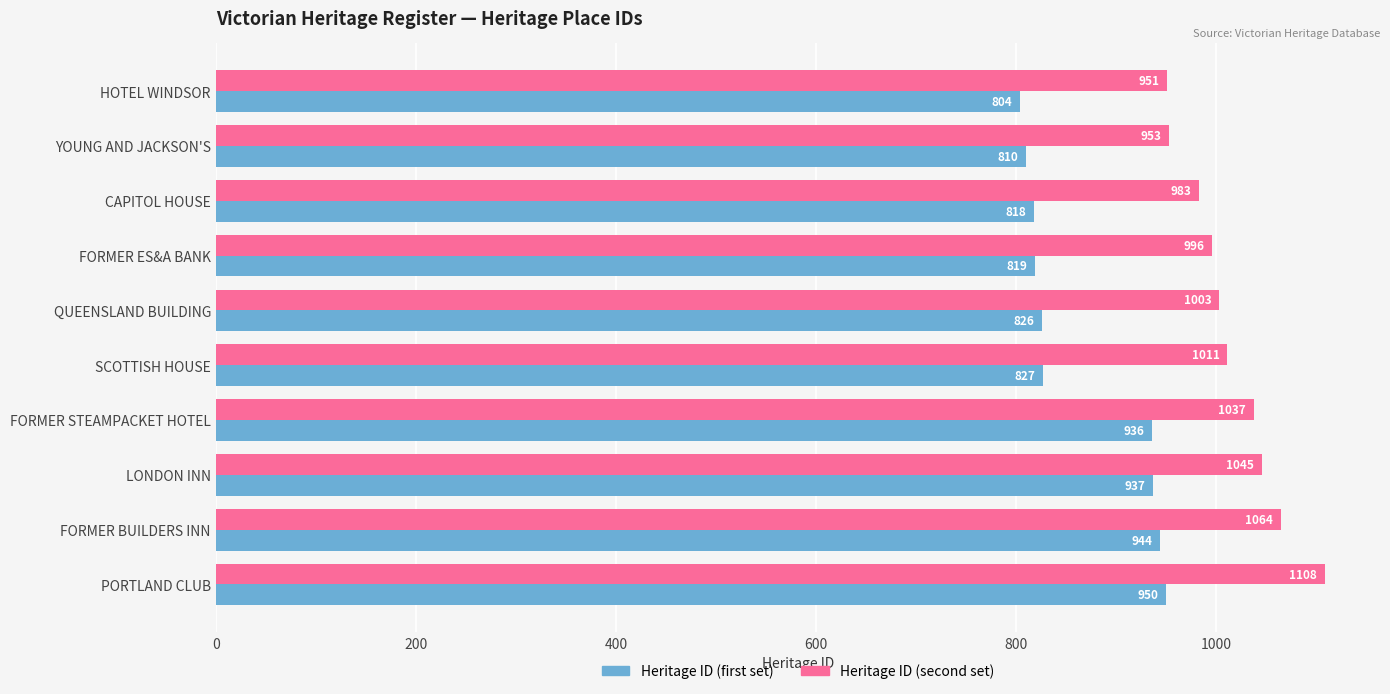

The Heritage ID (second set) series shows 302 at PORTLAND CLUB. True or false?

False